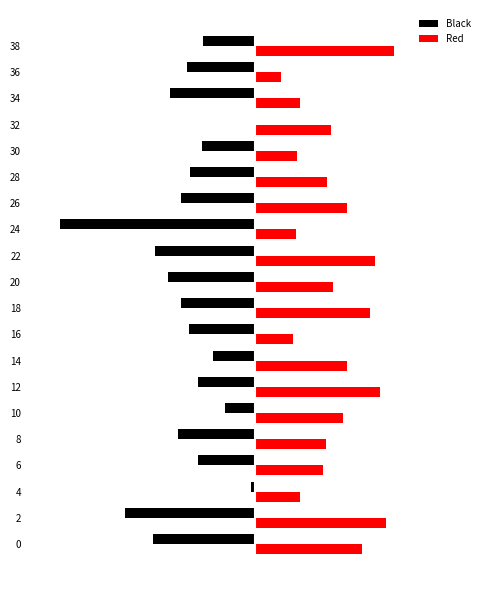

What are all the series names shown in the legend?

Black, Red